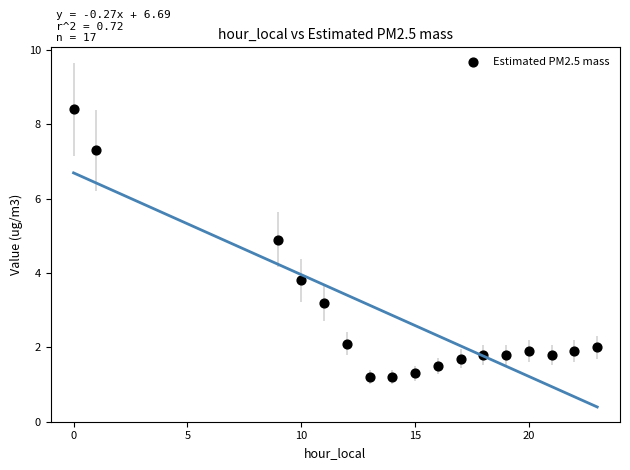

What is the range of X values (max minus min)?

23.0